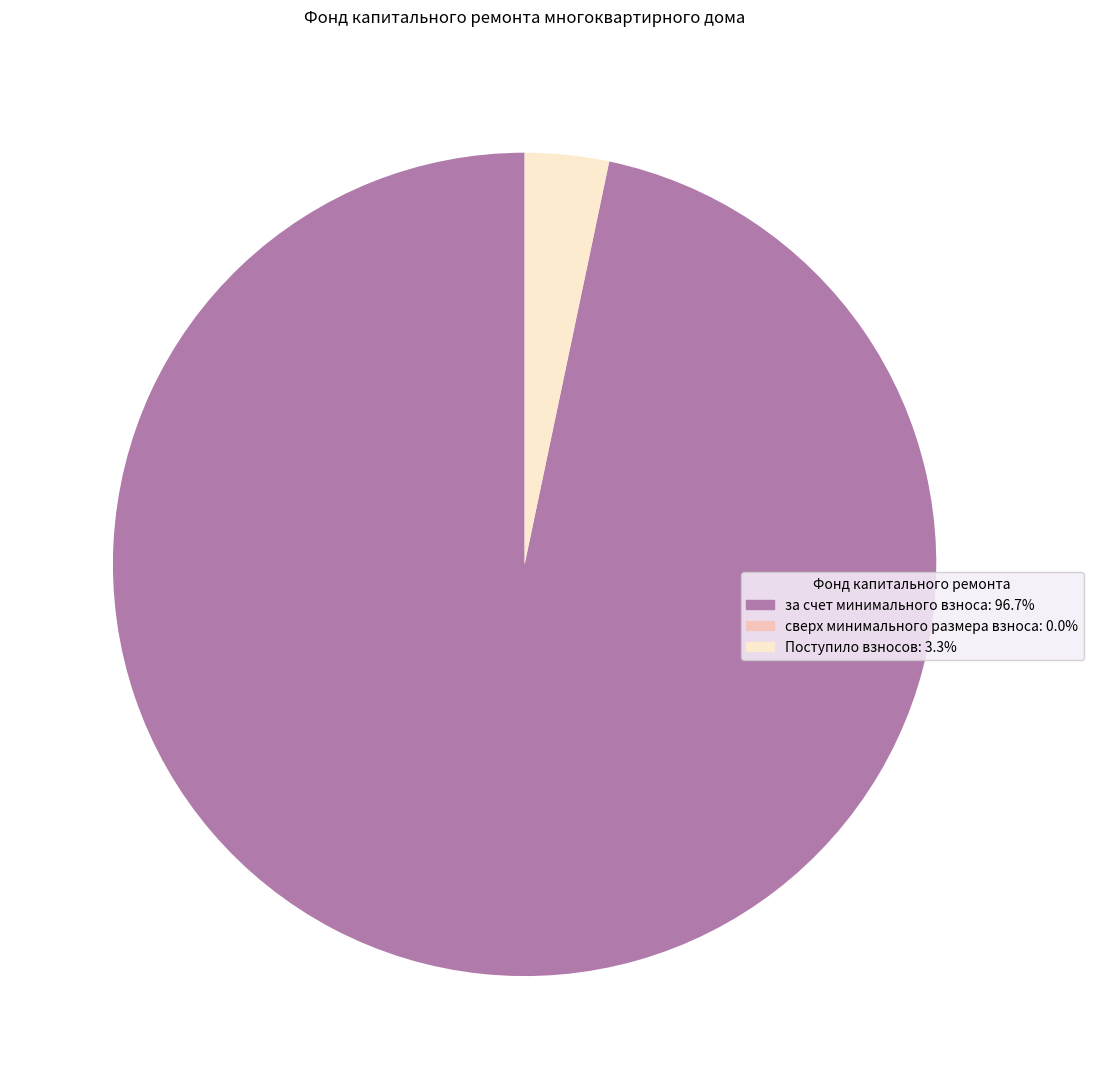

Approximately how many times larger is the value at за счет минимального взноса compared to Поступило взносов?

29.4